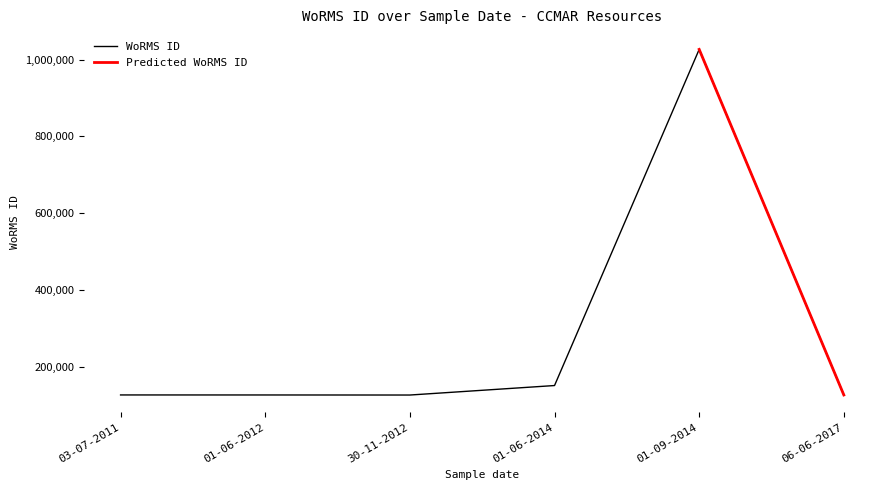

List the labels in order of value, smallest first.

30-11-2012, 01-06-2012, 06-06-2017, 03-07-2011, 01-06-2014, 01-09-2014